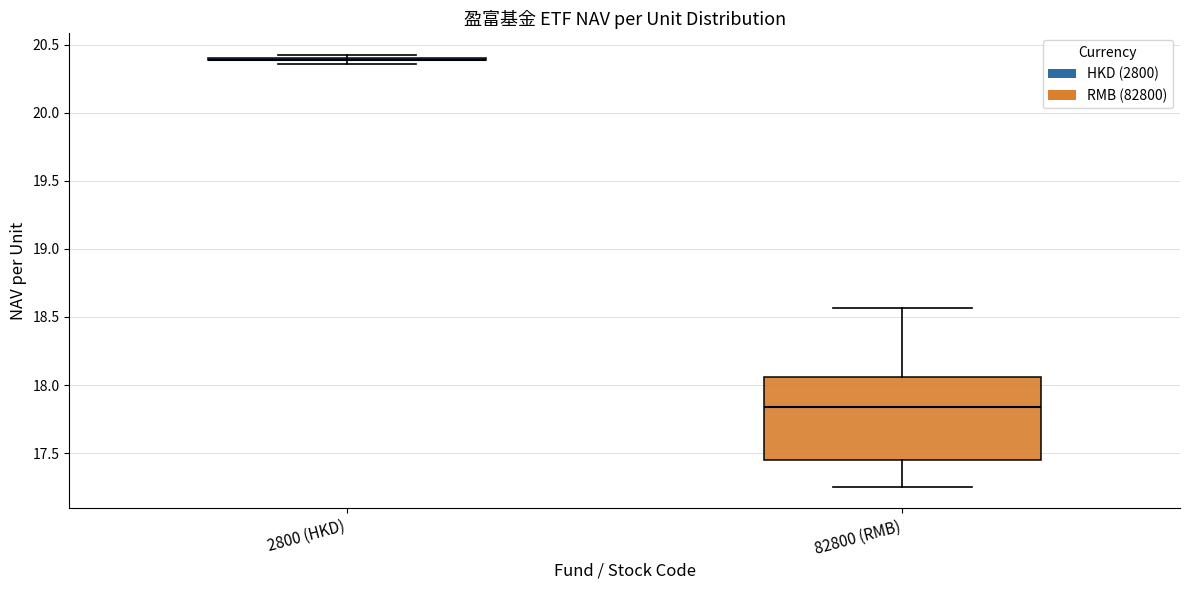

Reading left to right, read every box against the y-axis: the position of its median line, the range the box covers, and the ends of its whiskers. The values are not printed on the chart, so give them approximately, as read against the axis.

2800 (HKD): box collapsed to a line at 20.40, whiskers 20.35 to 20.45
82800 (RMB): median 17.85, box 17.45 to 18.05, whiskers 17.25 to 18.55